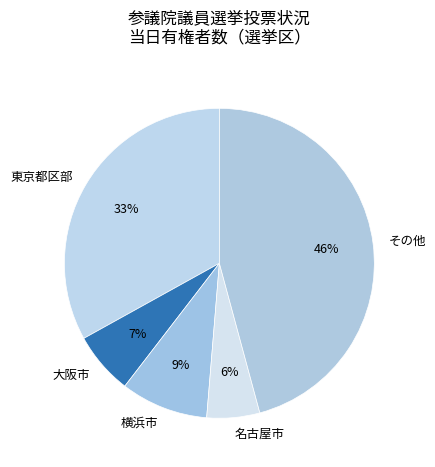

To the nearest percent, what is the average slice percentage?

20%